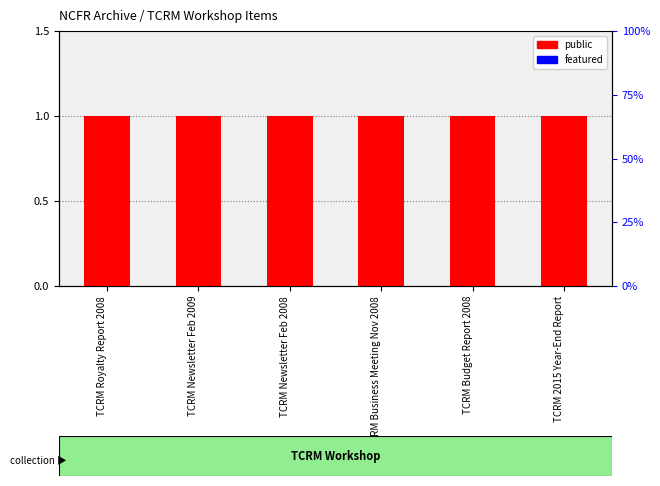

How many groups of bars are there?

6